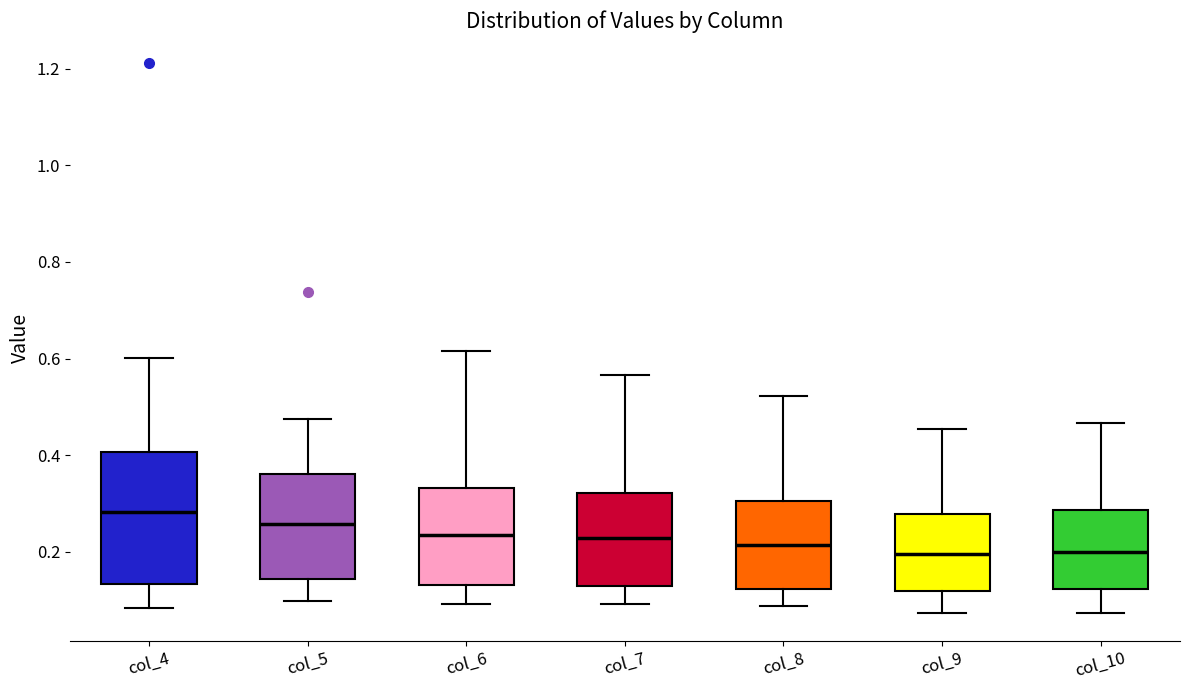

Which box is the tallest, from its lower edge to its upper edge?

col_4